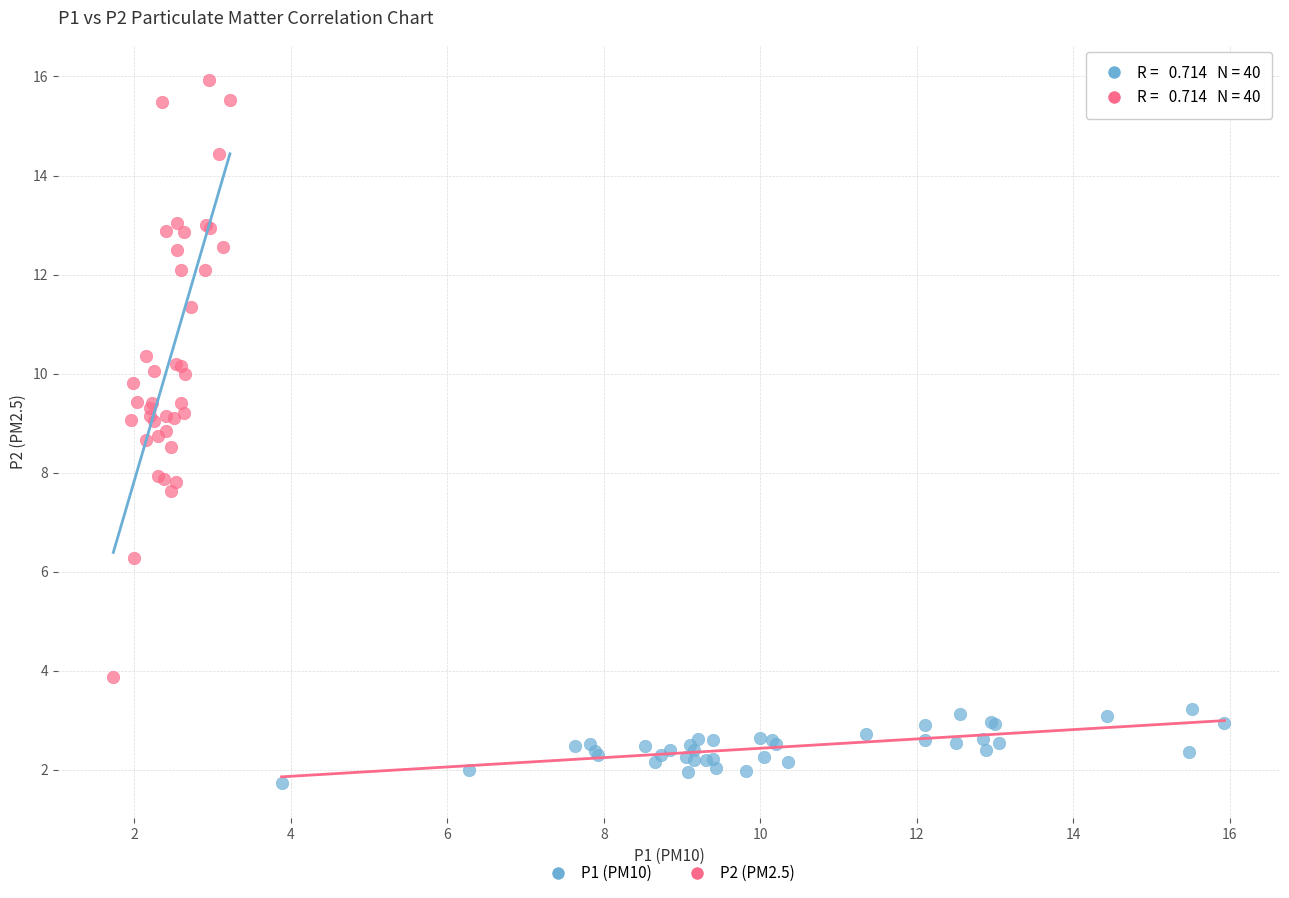

What are all the series names shown in the legend?

P1 (PM10), P2 (PM2.5)